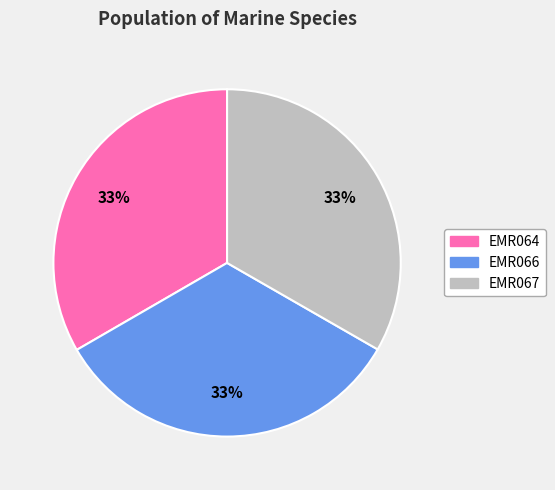

Approximately how many times larger is the value at EMR066 compared to EMR064?

1.0